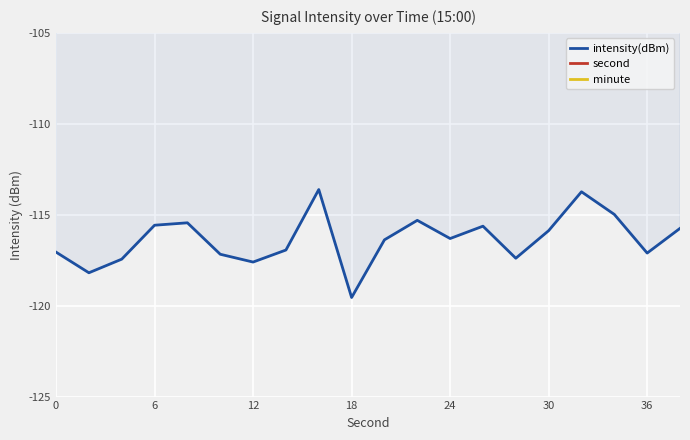

The value of intensity(dBm) at 6 is -35.7. True or false?

False